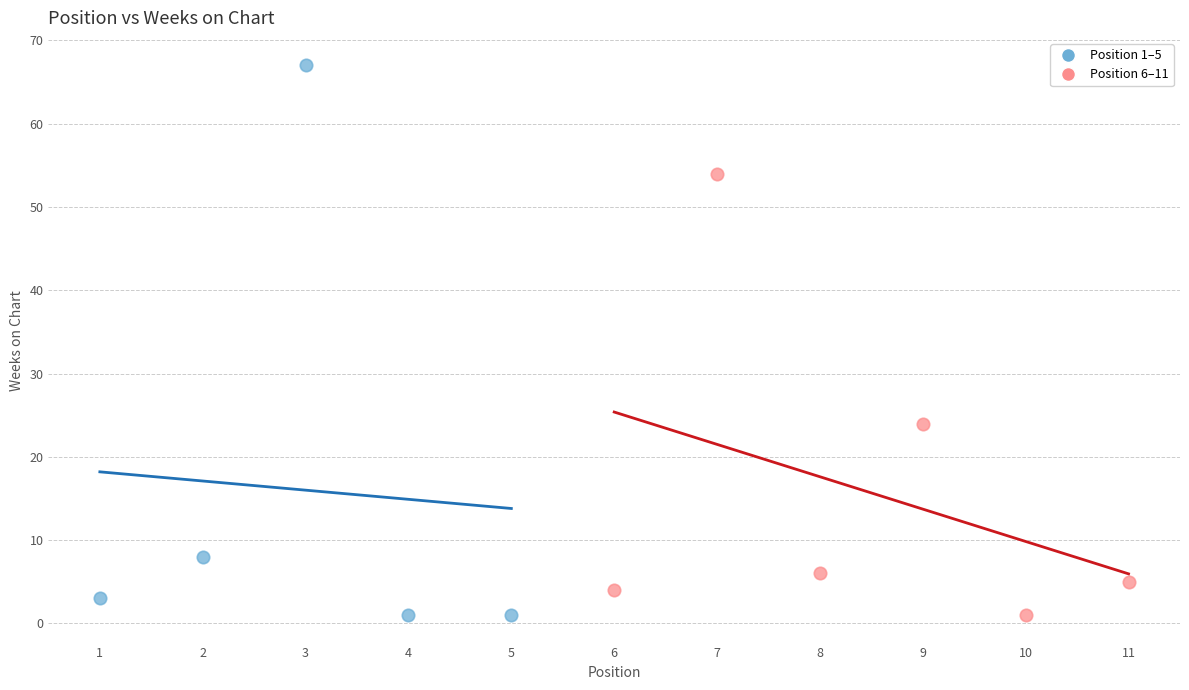

Which series has the largest Y range (max minus min)?

Position 1–5